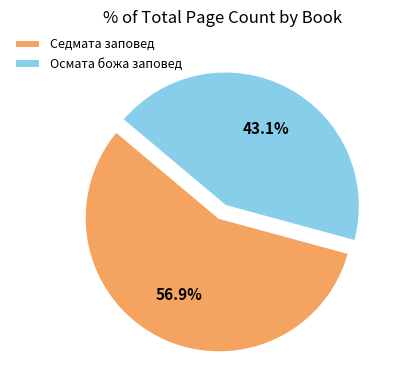

Which category has the smallest portion of the pie?

Осмата божа заповед